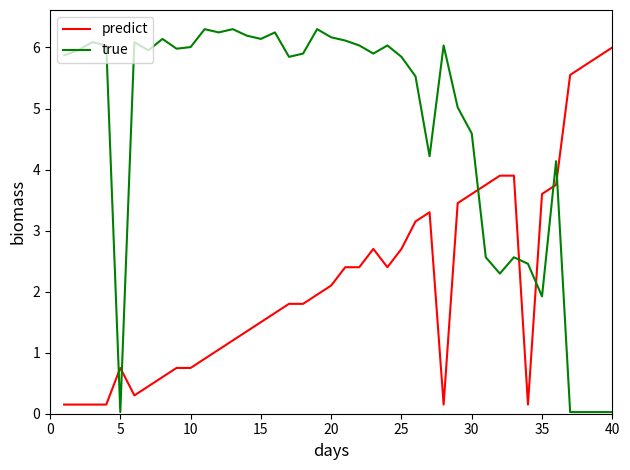

Which series has the widest spread of values?

true